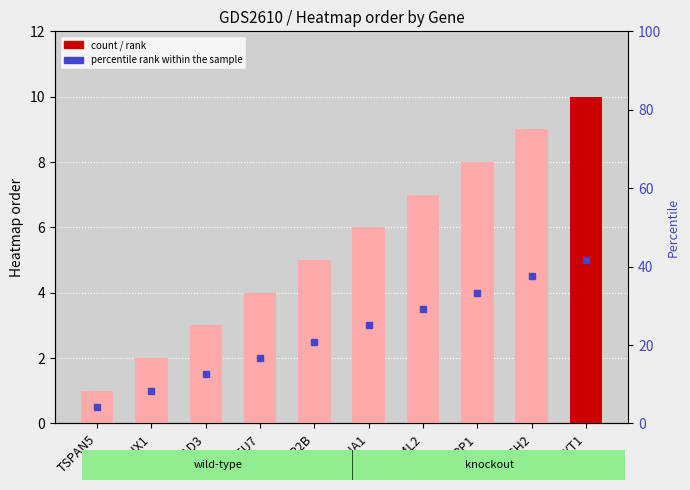

Reading left to right, list all the values displayed in this chart.

1	2	3	4	5	6	7	8	9	10